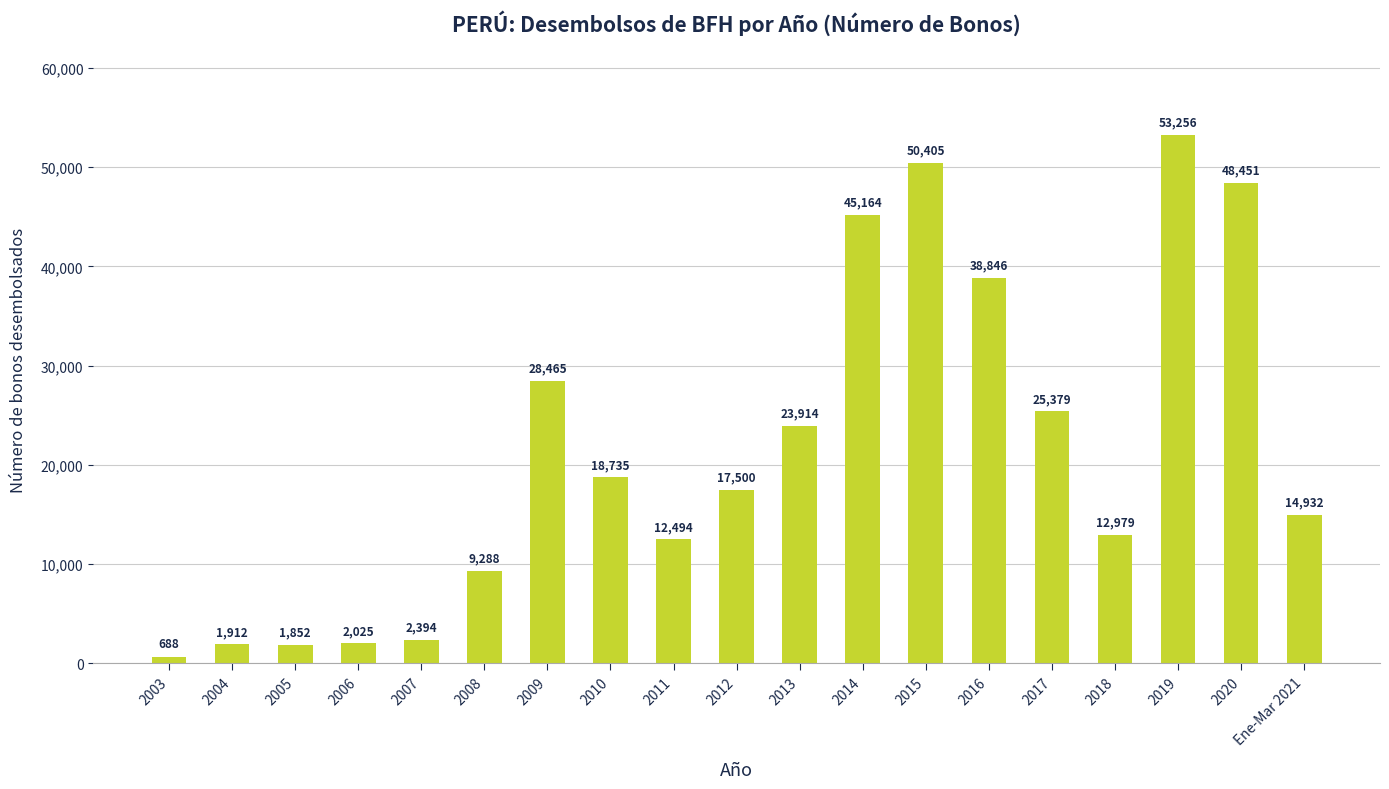

True or false: the data shows 36244 at 2019.

False